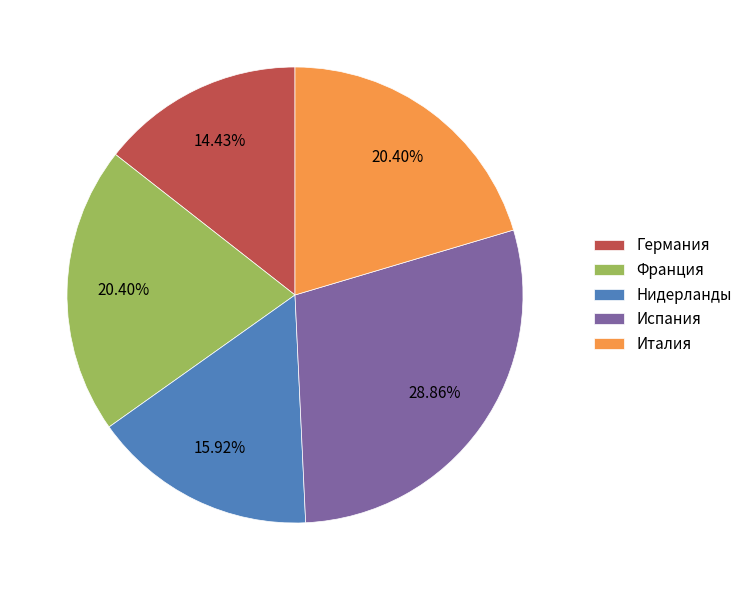

Which category has the biggest portion of the pie?

Испания